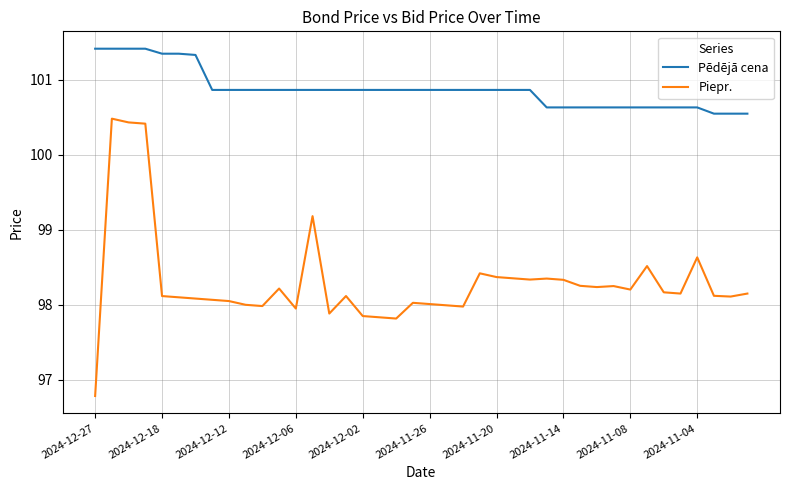

Which series has the largest range (max minus min)?

Piepr.